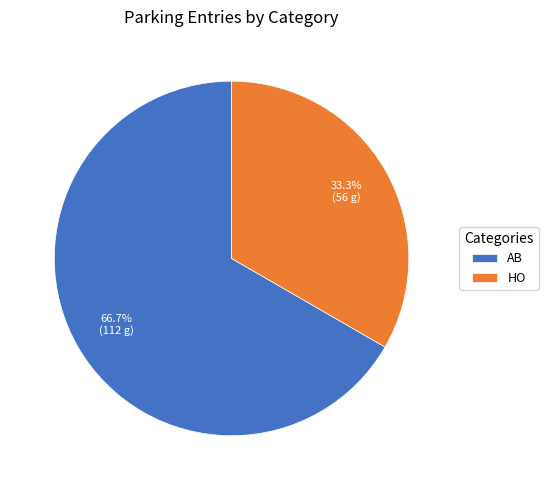

Is there a majority slice in this chart?

Yes